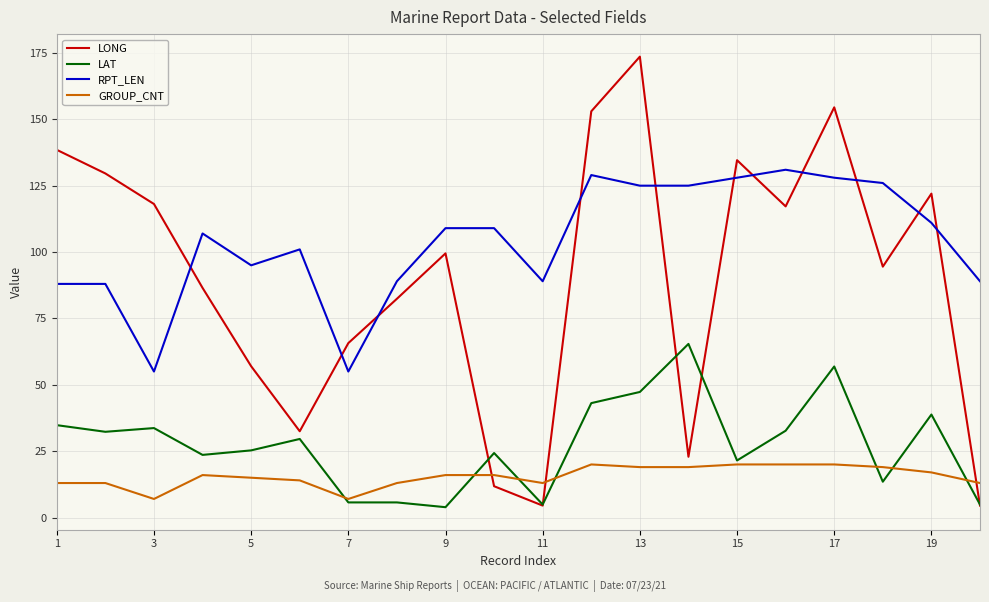

True or false: GROUP_CNT and RPT_LEN cross at least once.

False